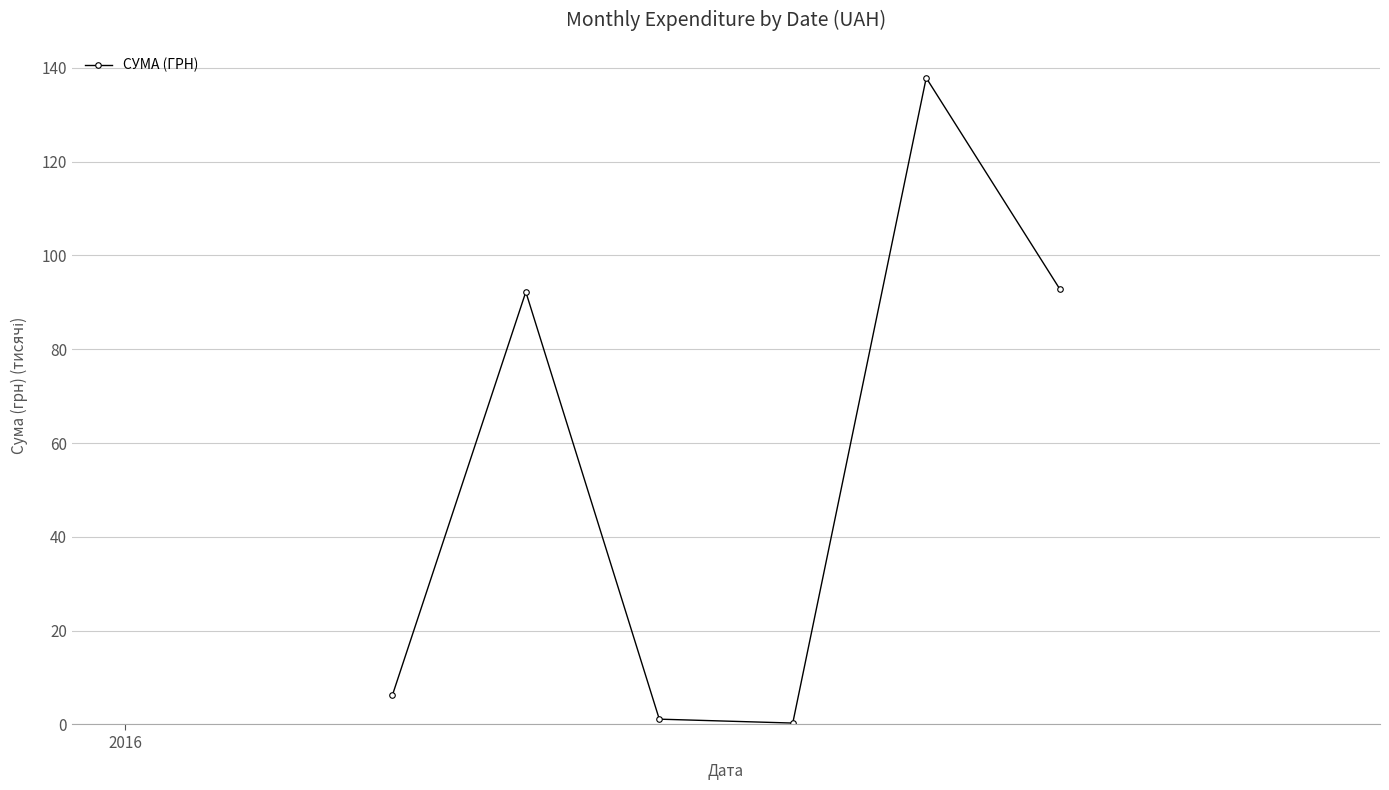

How many lines are shown in the chart?

1